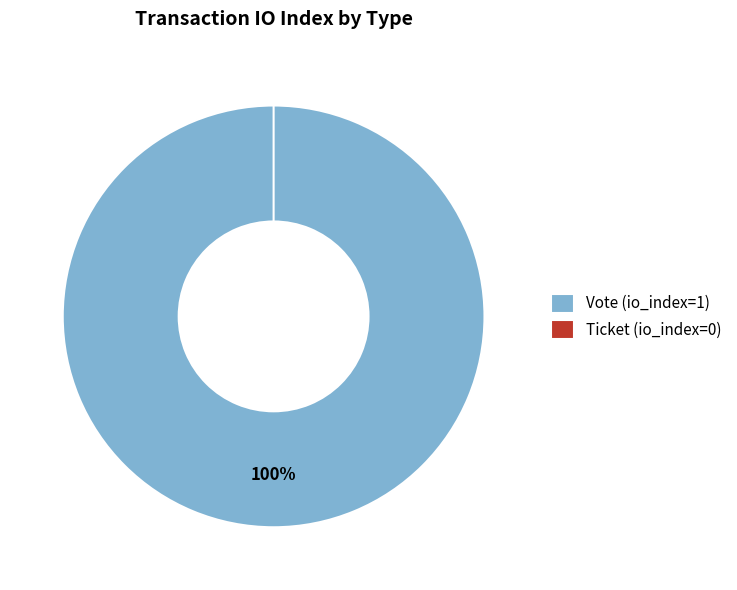

What is the change in value from Vote to Ticket?

-1